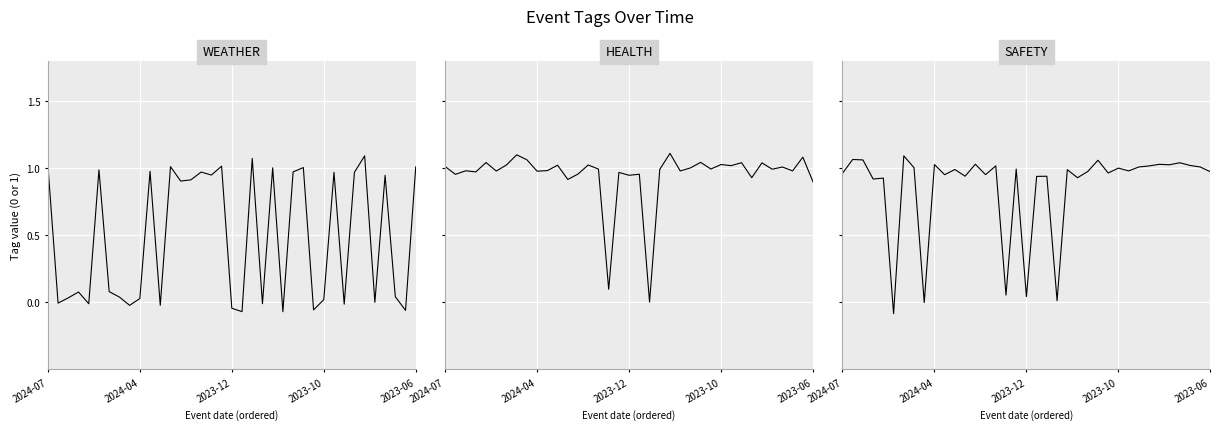

Does the chart display data point markers on the line(s)?

No